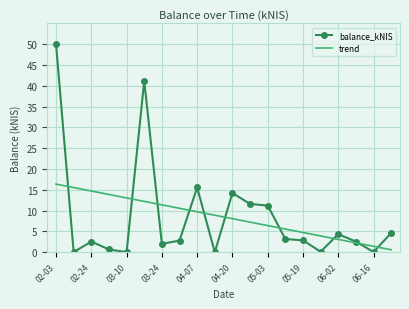

What is the greatest value displayed?

50.0